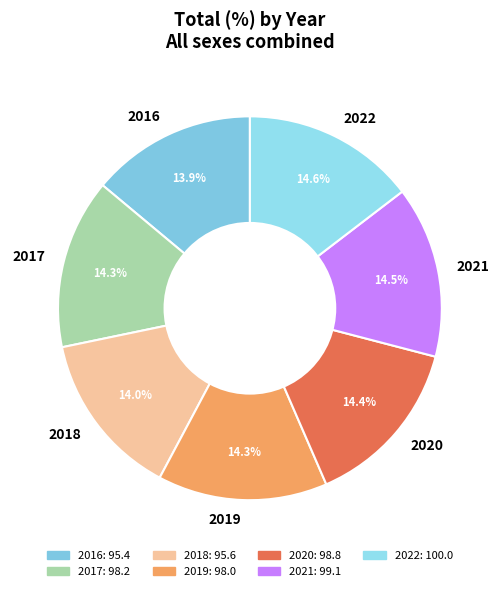

What is the ratio of the value at 2021 to the value at 2018?

1.0